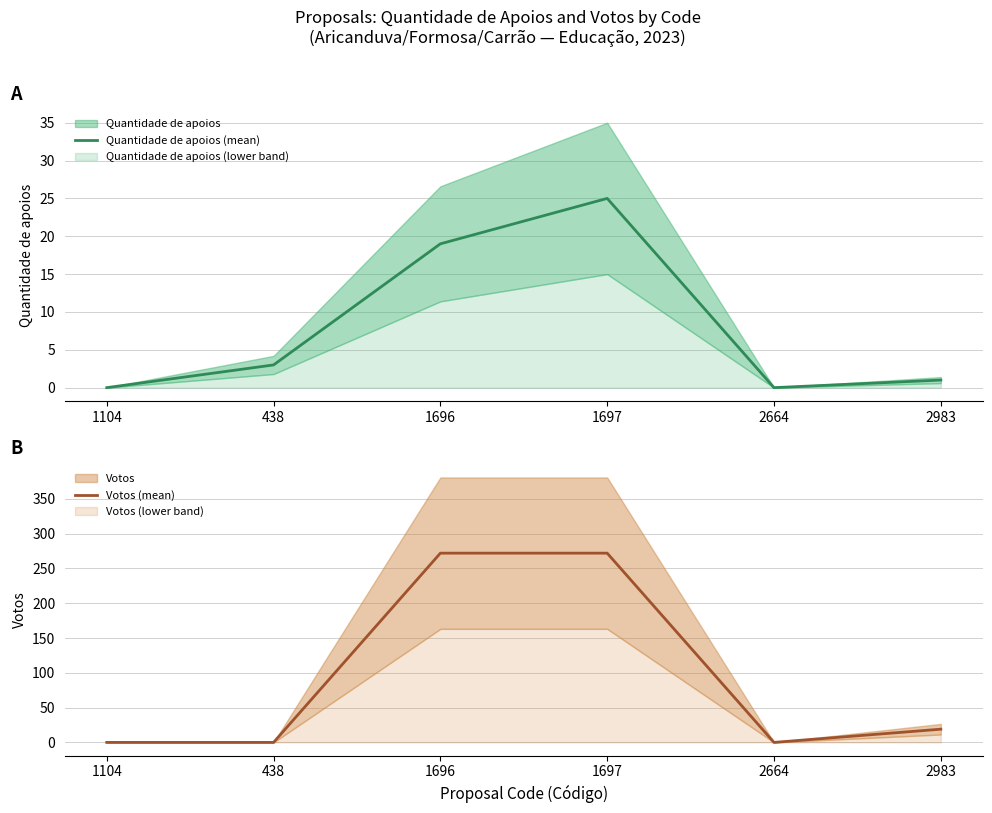

How many data points does each series have?

6